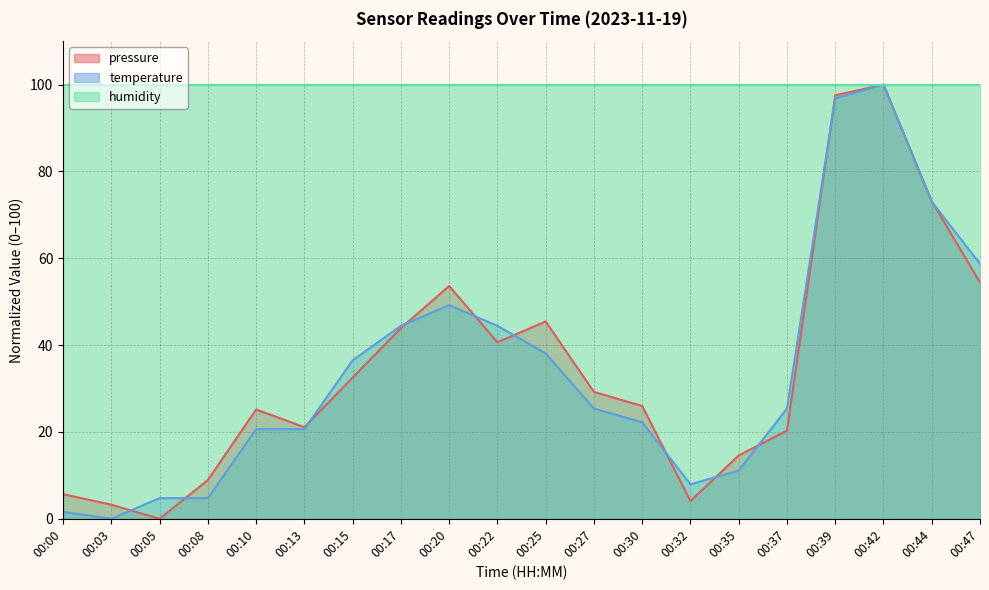

Which series has the largest total across all categories?

humidity